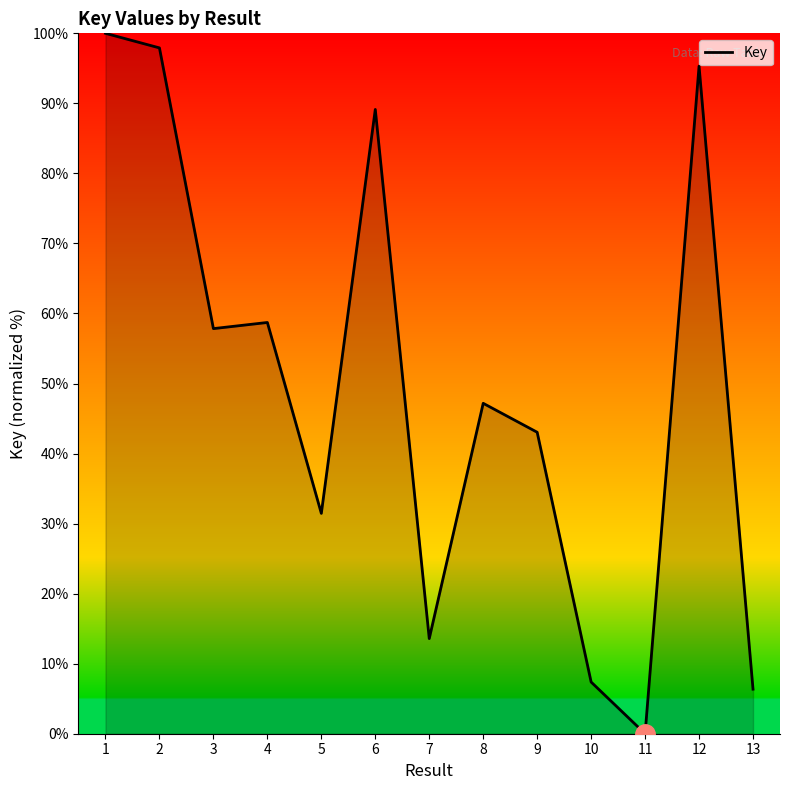

The value at 2 is 97.9. True or false?

True